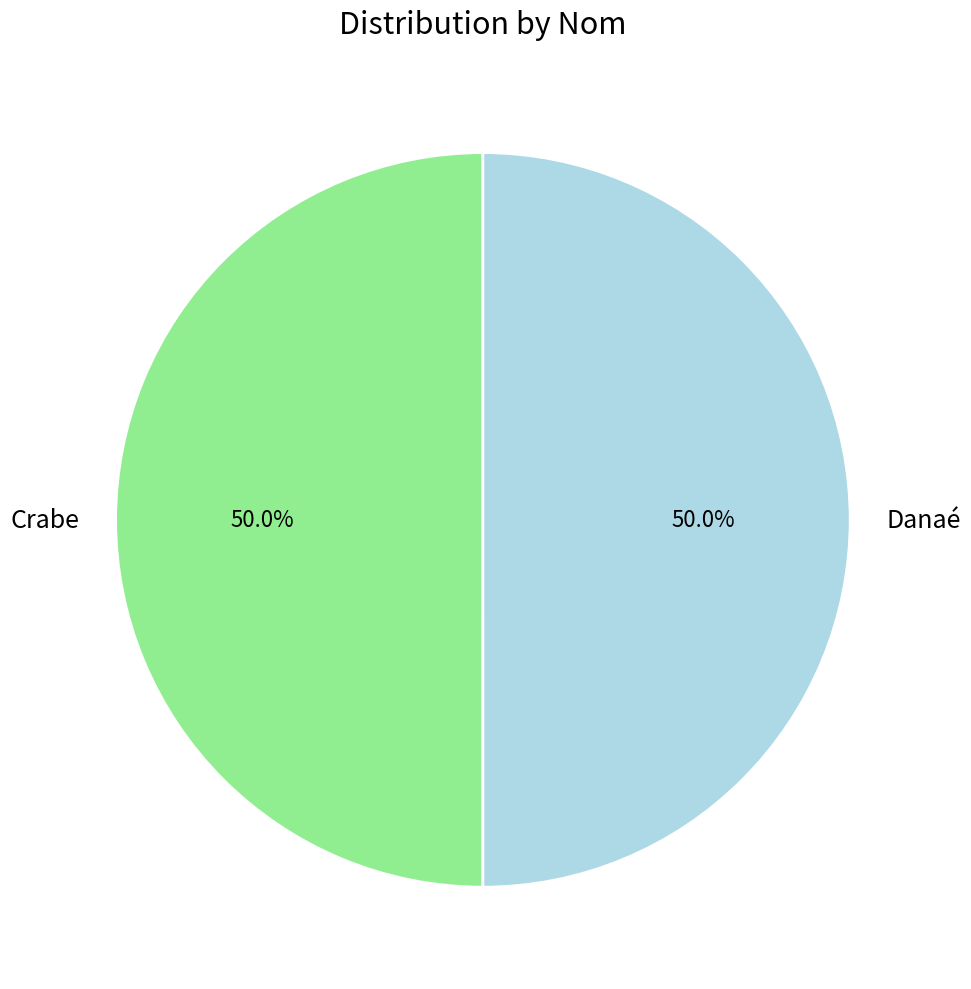

What is the total percentage of Crabe and Danaé?

100.0%